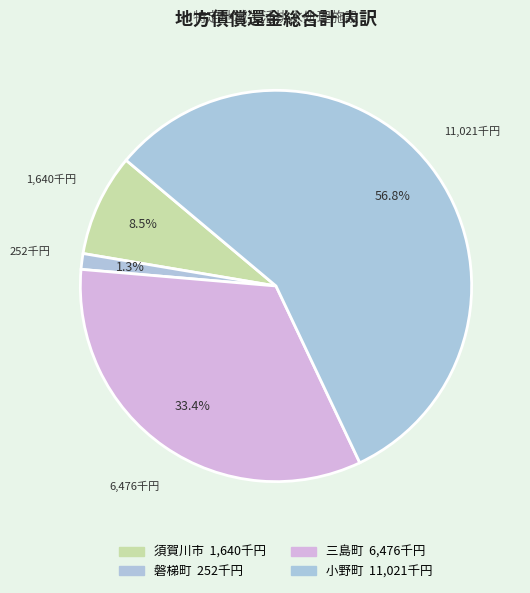

How many slices are in this pie chart?

4